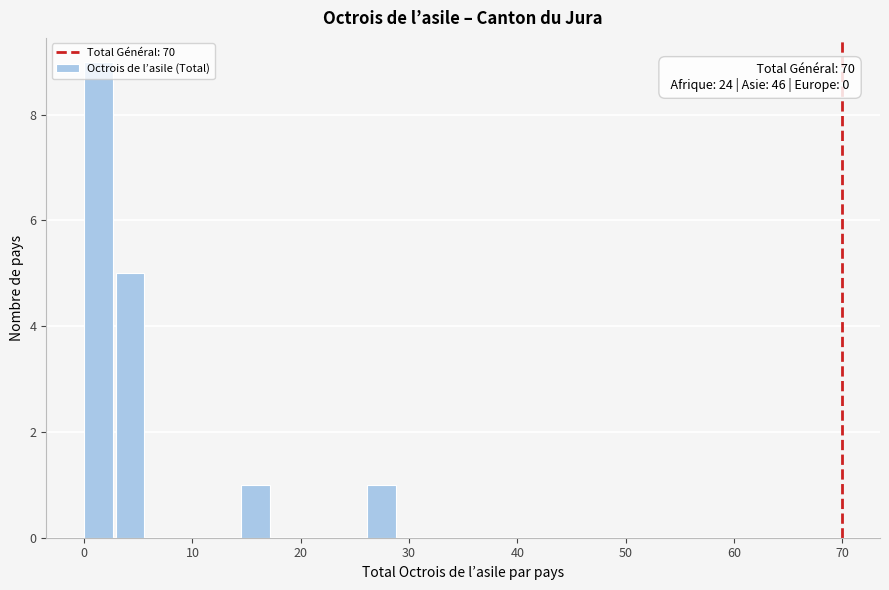

Around what value on the x-axis is the tallest bar? Give the approximate position of its centre, as read against the axis.

1